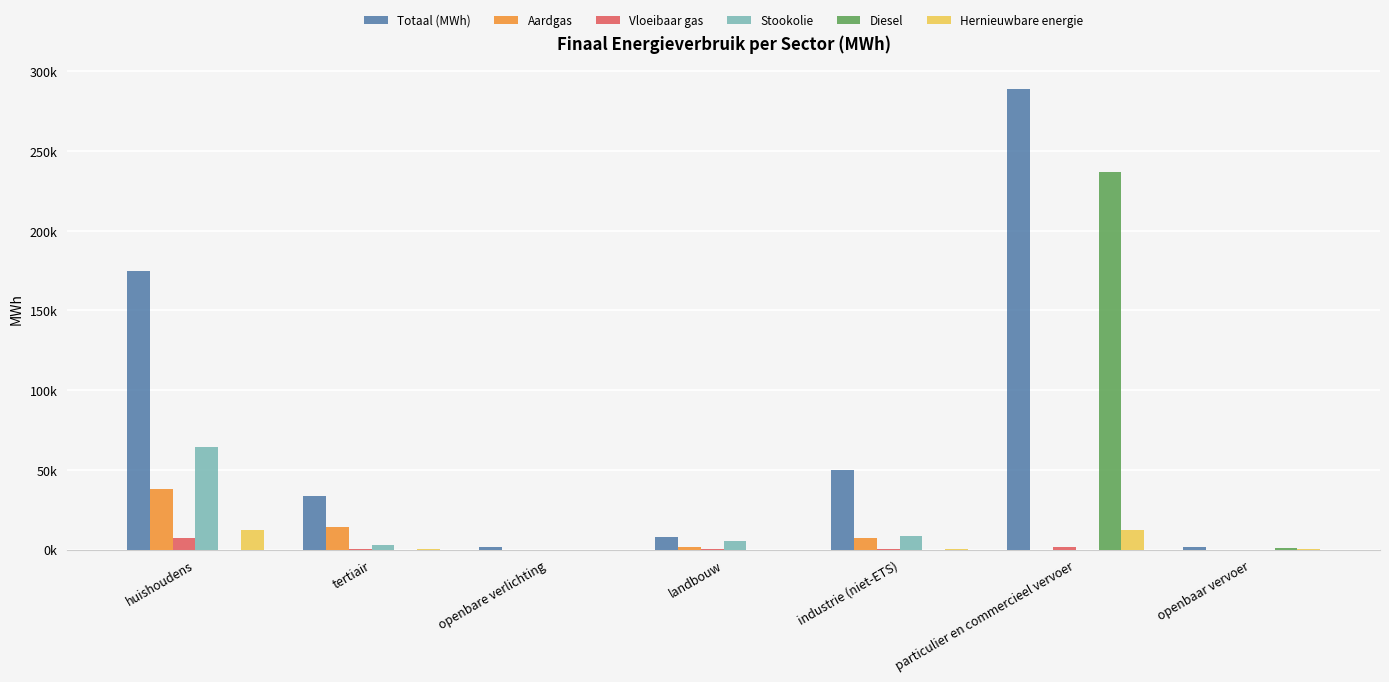

At how many categories does at least one series exceed 39533?

3